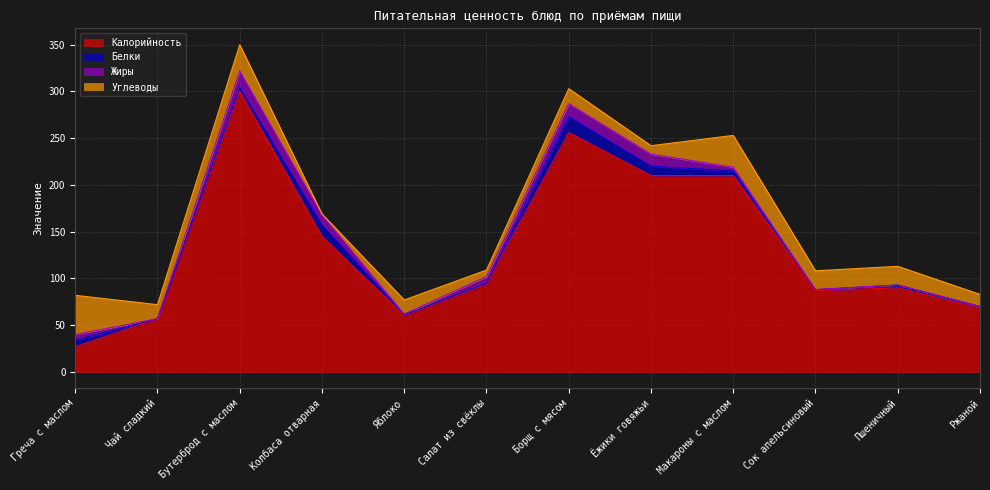

Which has a higher value, Яблоко or Ёжики говяжьи?

Ёжики говяжьи